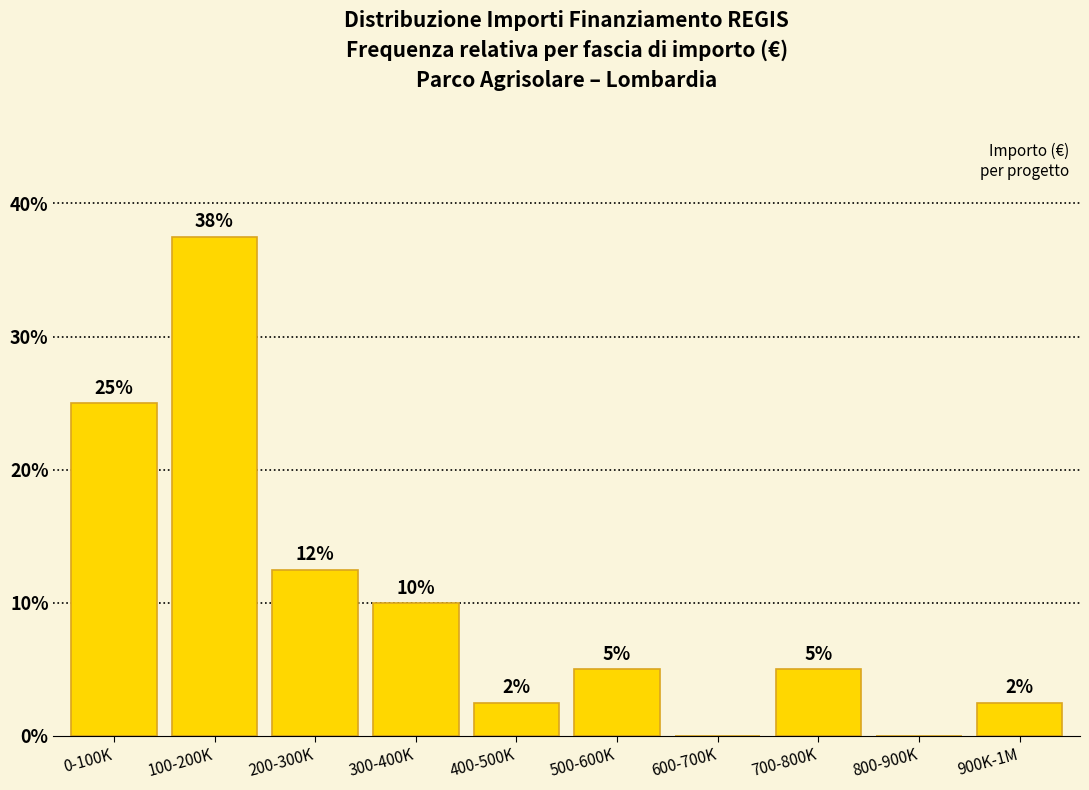

At which label is the value closest to 18?

200-300K